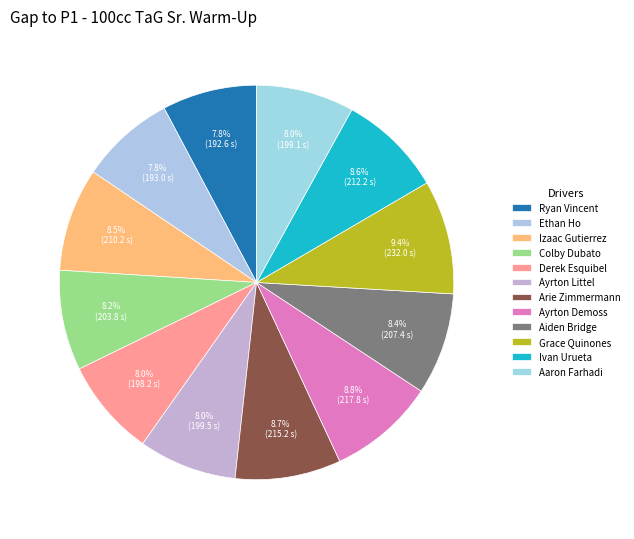

What percentage is the Ayrton Demoss slice, to the nearest percent?

9%